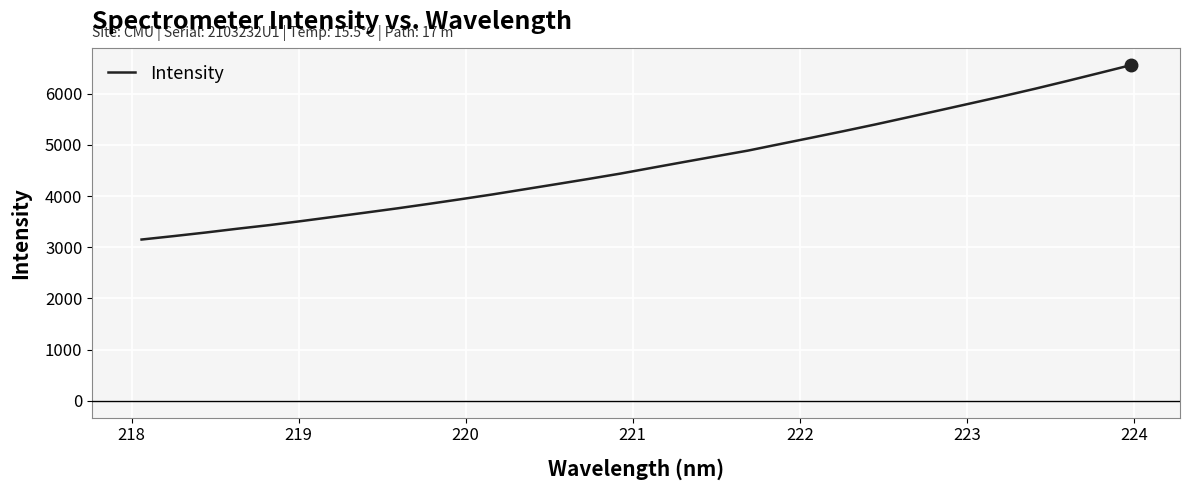

What is the greatest value displayed?

6552.8